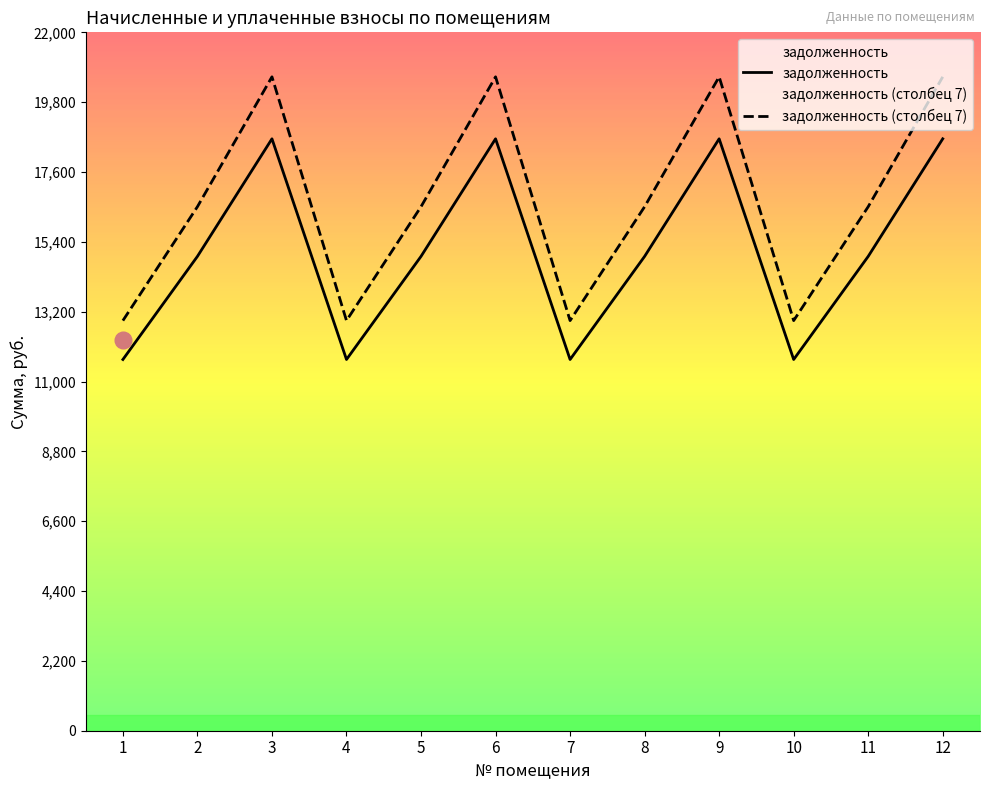

Reading left to right, list all the values displayed in this chart.

задолженность: 1=11694.2	2=14942.6	3=18645.8	4=11694.2	5=14942.6	6=18645.8	7=11694.2	8=14942.6	9=18645.8	10=11694.2	11=14942.6	12=18645.8
задолженность (столбец 7): 1=12919.0	2=16507.6	3=20598.6	4=12919.0	5=16507.6	6=20598.6	7=12919.0	8=16507.6	9=20598.6	10=12919.0	11=16507.6	12=20598.6